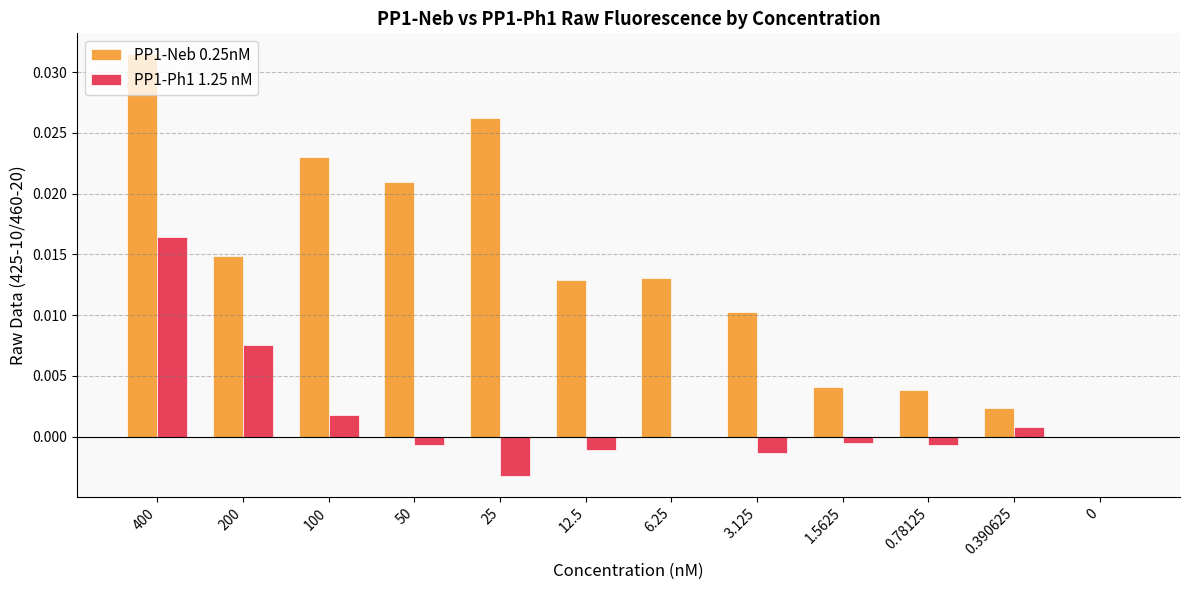

Is it true that PP1-Ph1 1.25 nM equals 0.0 at 100?

True